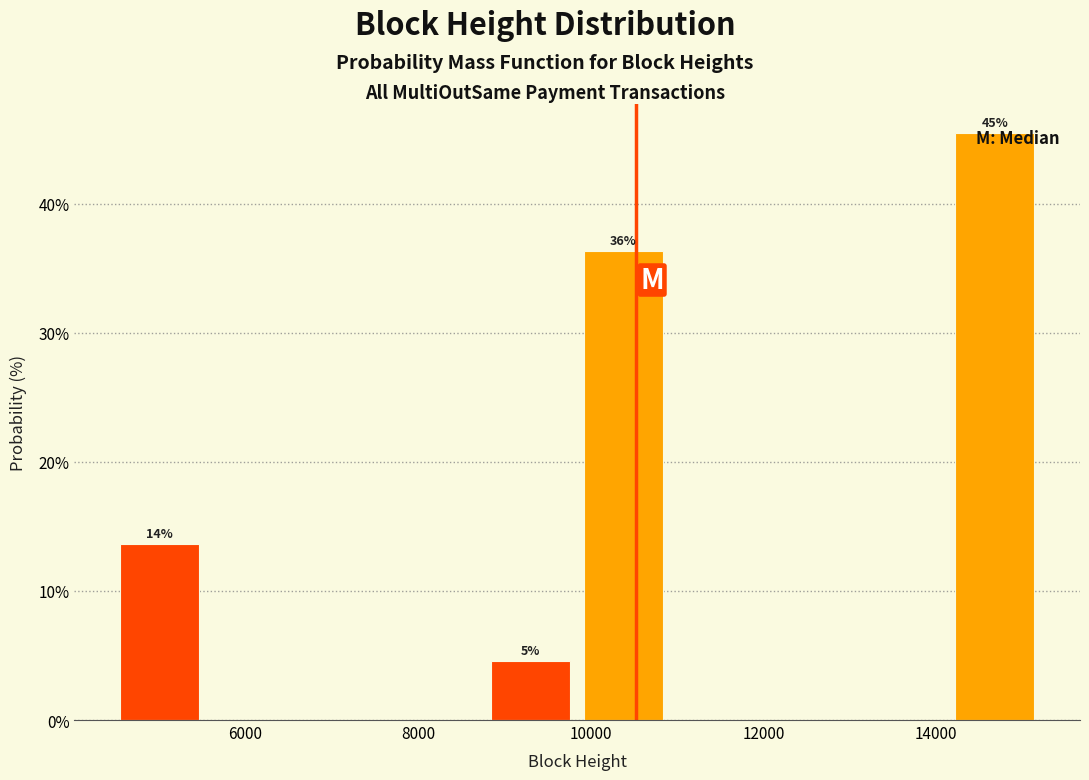

Which range on the x-axis has the tallest bar?

14200 to 15200